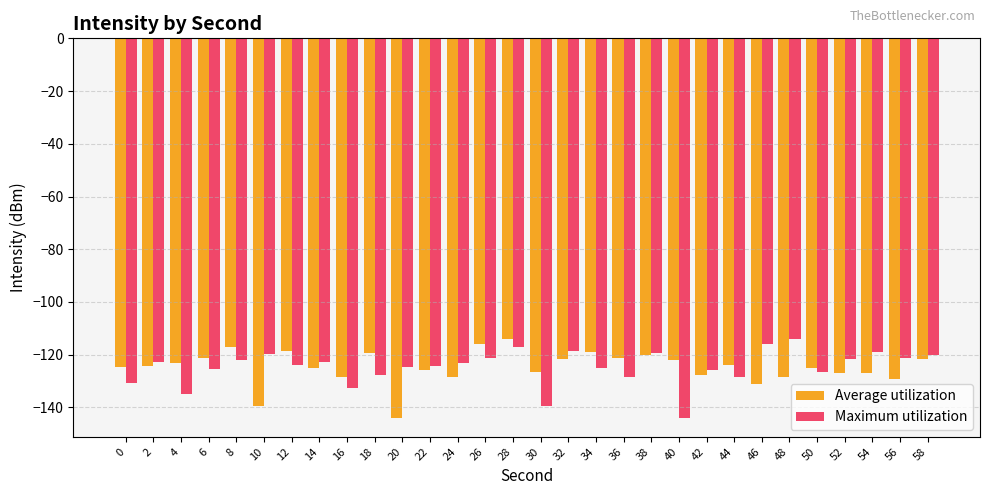

At which category is the sum across all series the highest?

28